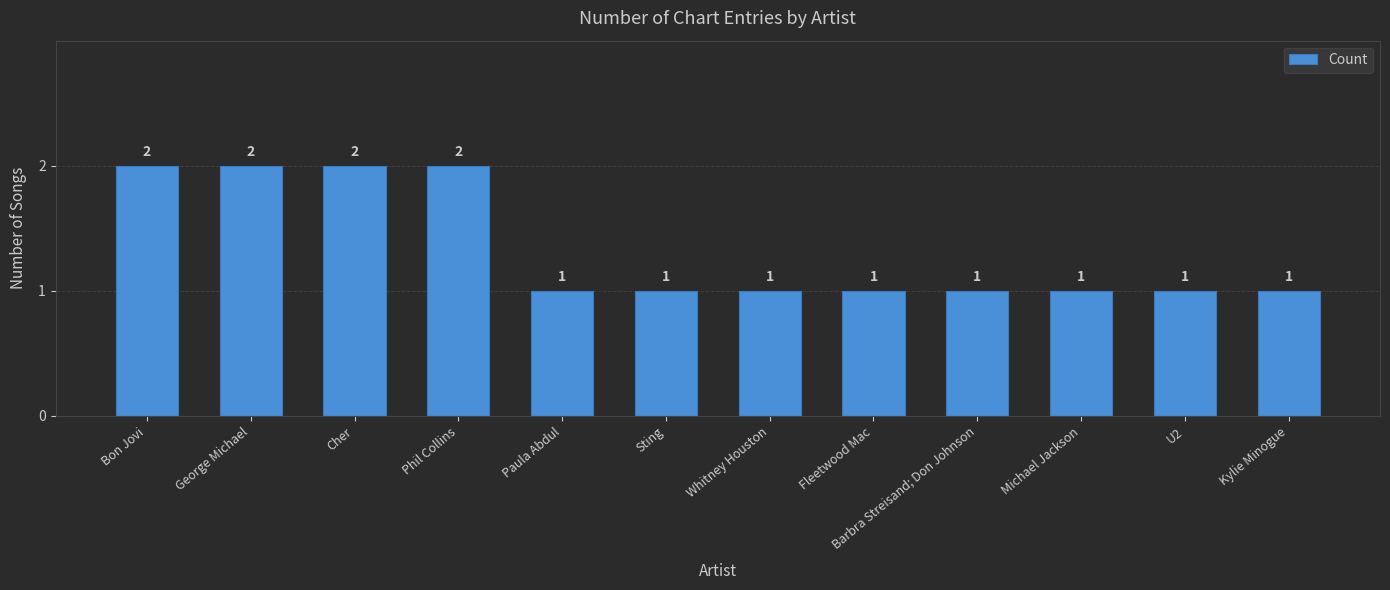

The chart shows a value of 1 at U2. True or false?

True